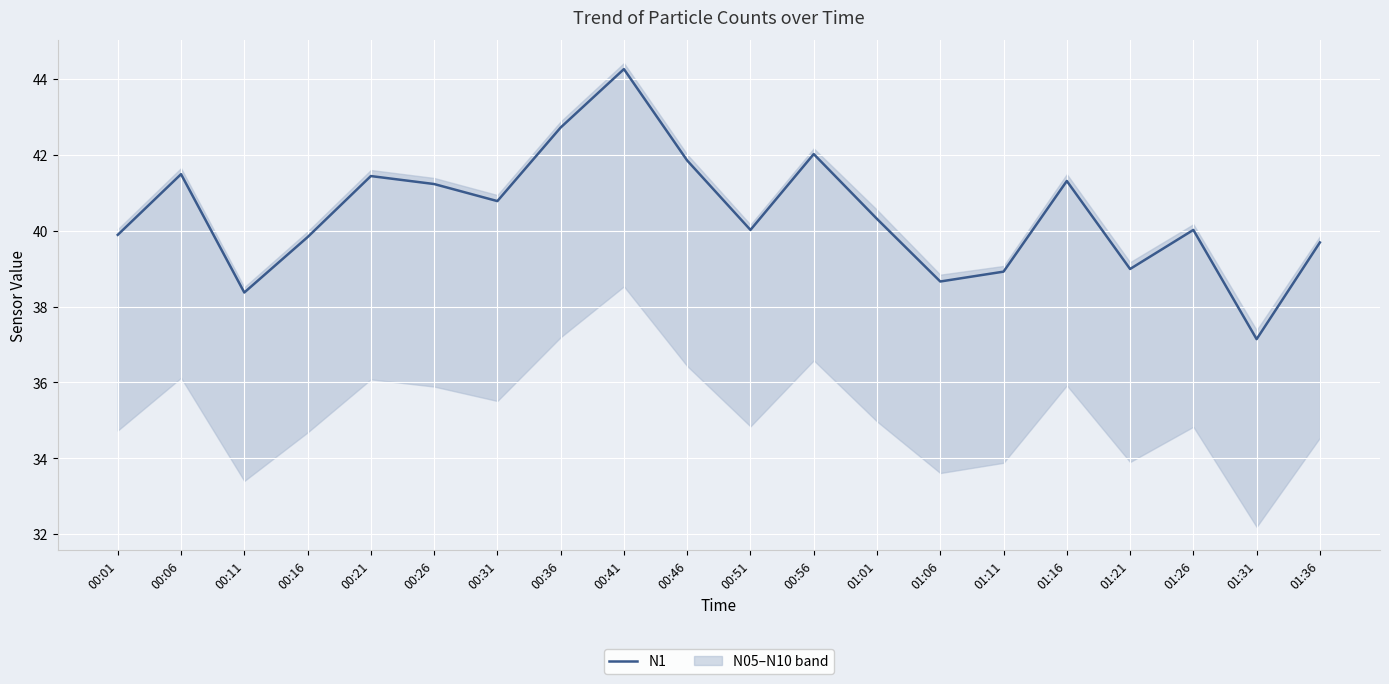

What is the change in value from 00:36 to 01:36?

-3.0